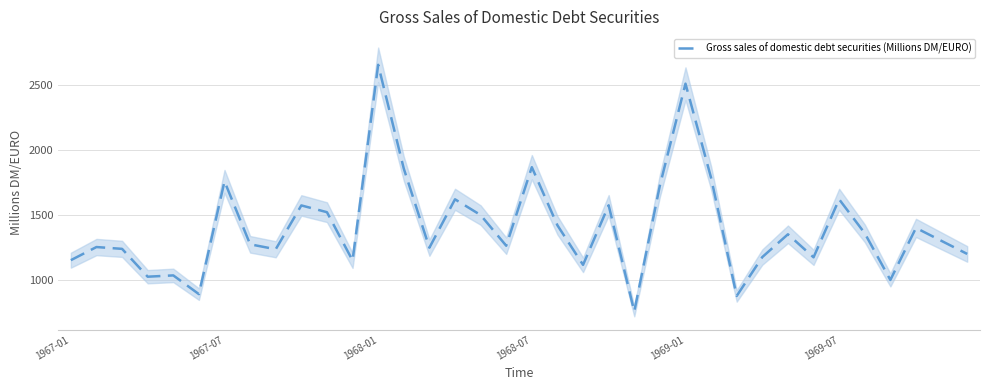

Where is the data nearest to the value 1706?

23